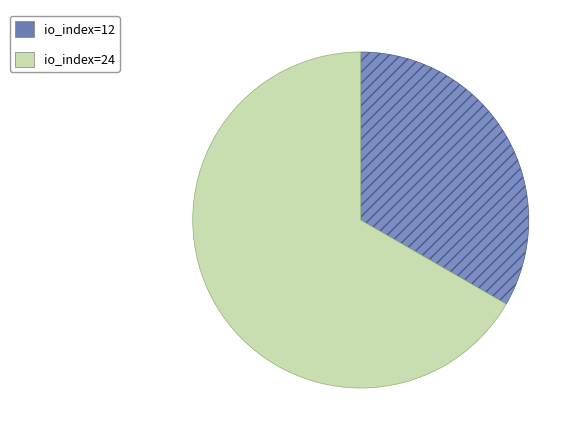

True or false: io_index=24 accounts for 58% of the total.

False